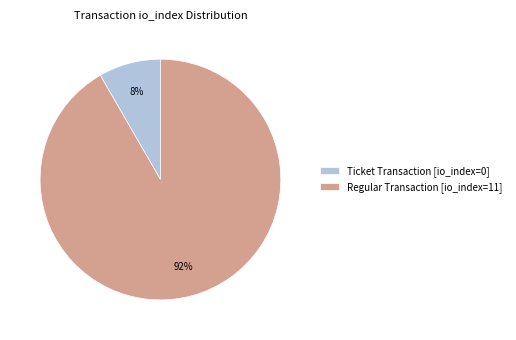

Does Ticket Transaction [io_index=0] account for over 50% of the chart?

No